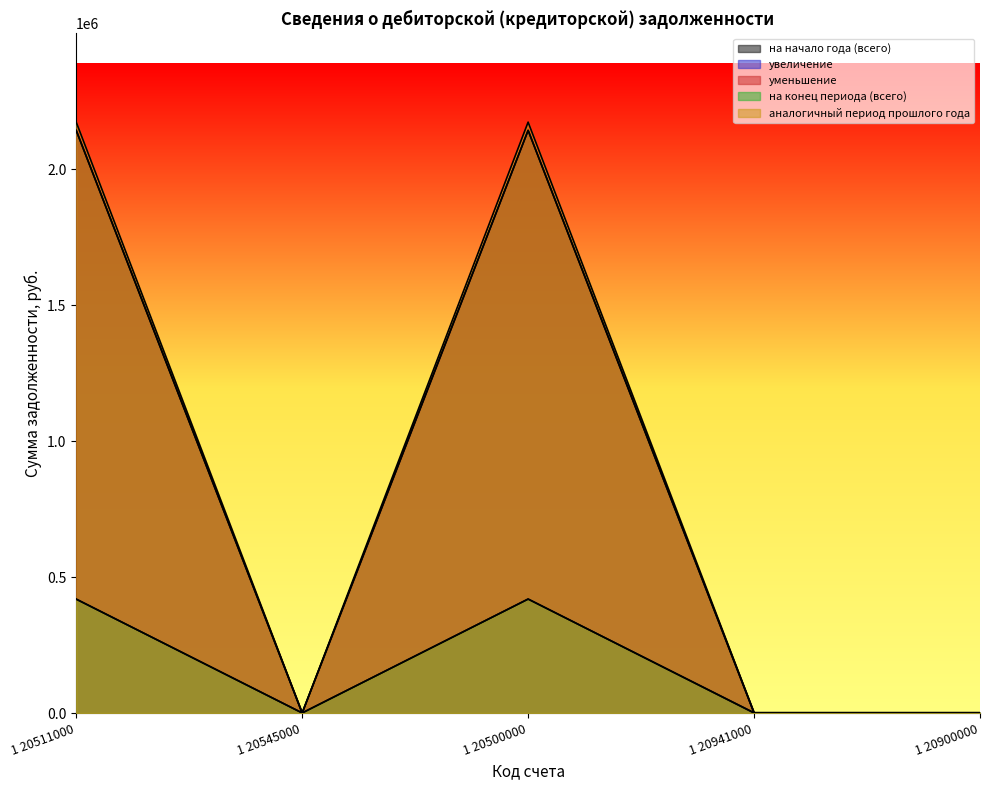

Is it true that уменьшение equals 453.1 at 1 20545000?

False